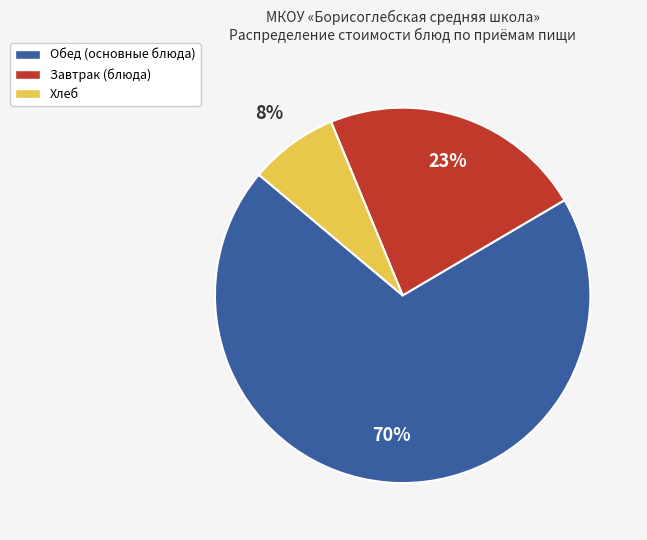

Does Хлеб account for over 50% of the chart?

No